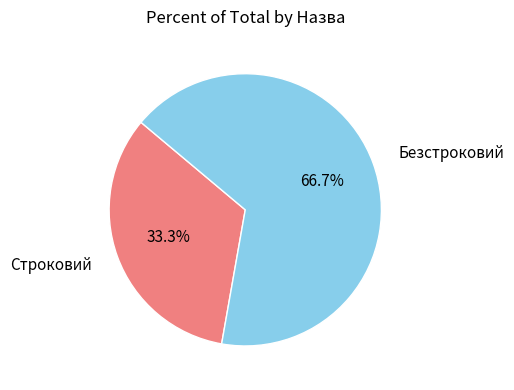

Which slice is the largest?

Безстроковий